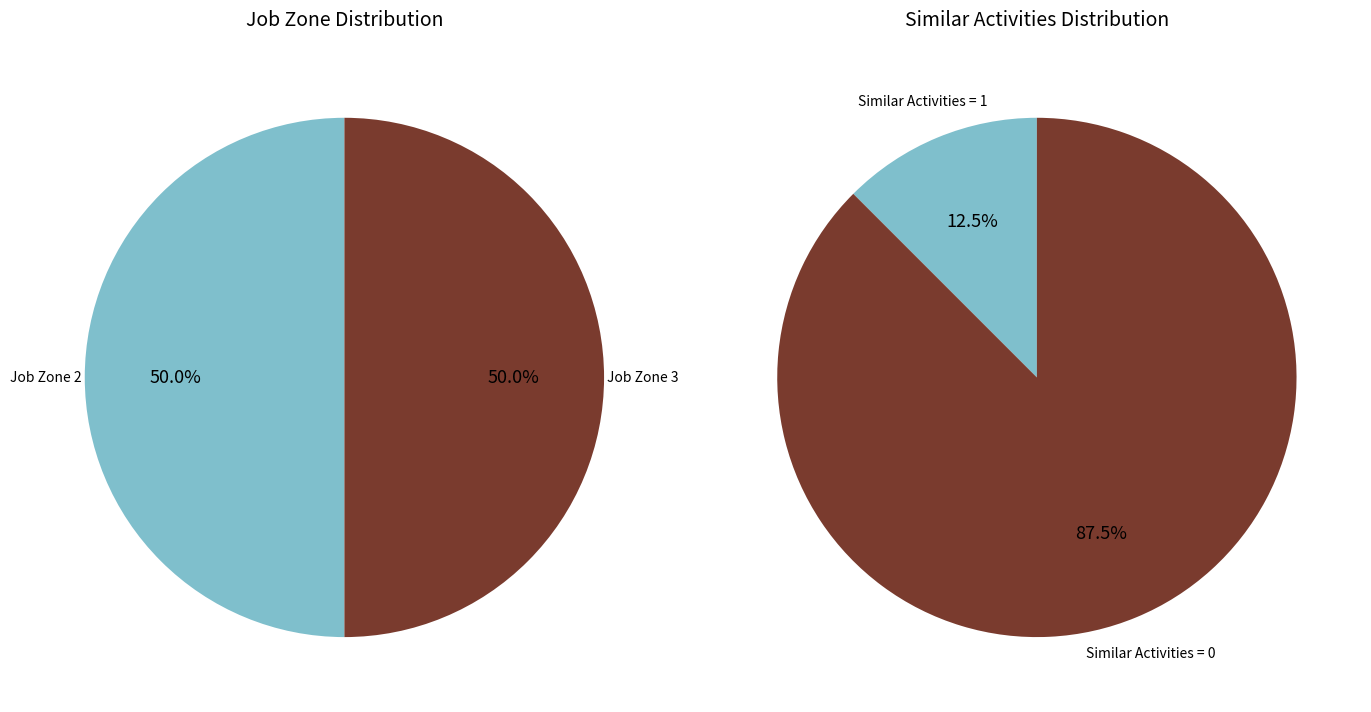

Does Rail Car Repairers represent more than half of the total?

No